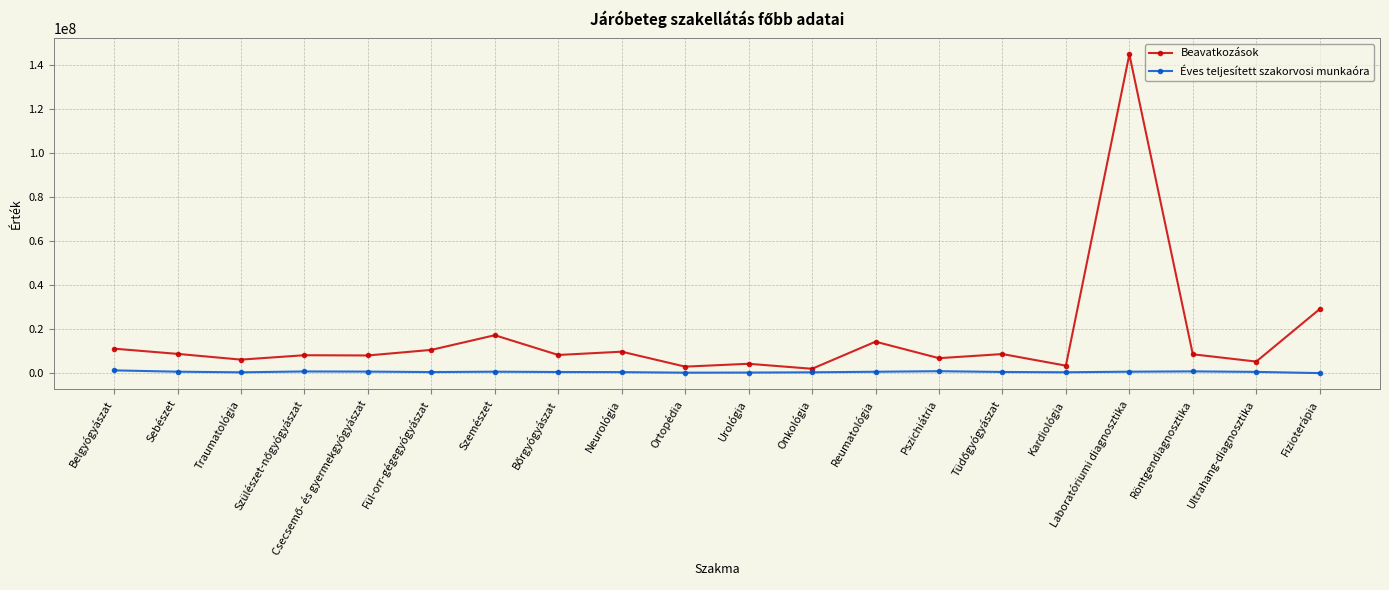

True or false: Beavatkozások has a value of 14356418 at Reumatológia.

True